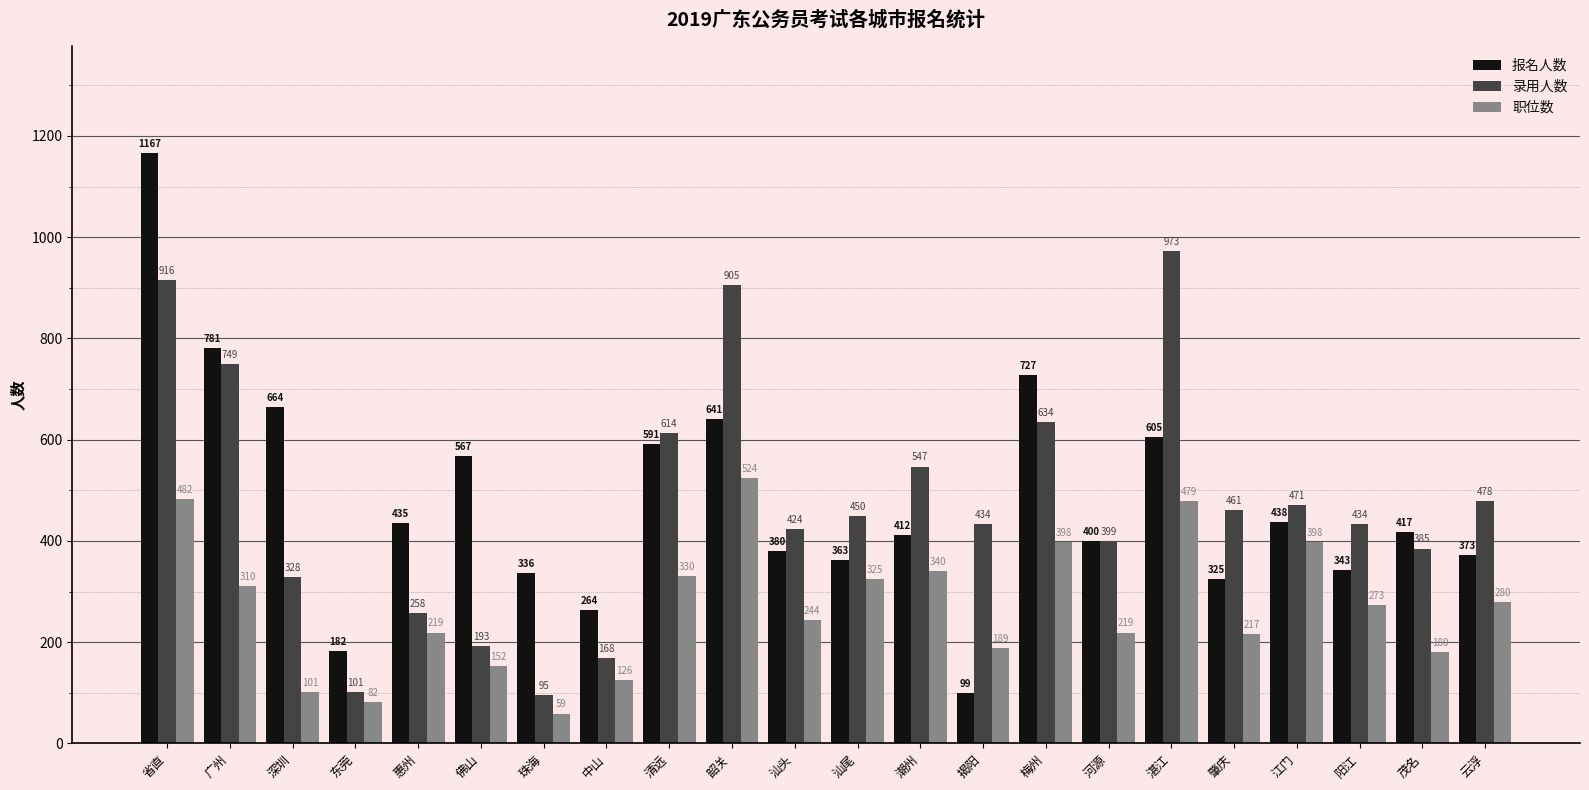

What is the value of the 报名人数 bar at the 8th from the left?

264